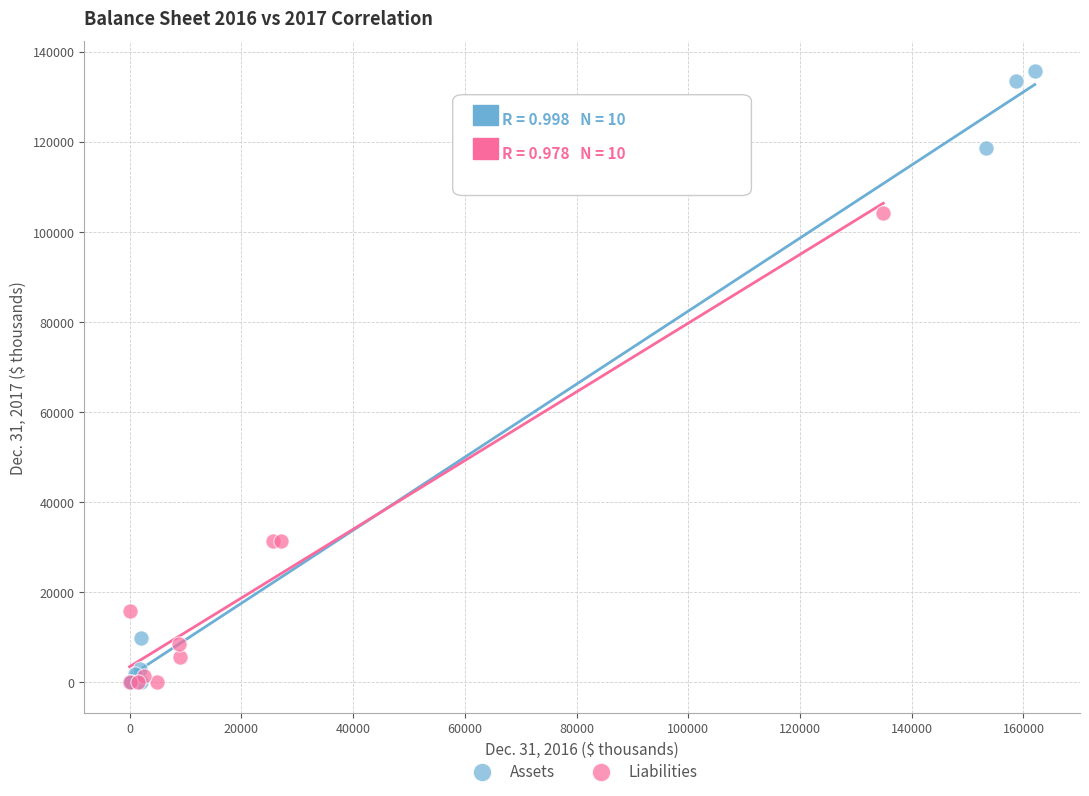

Which series has the widest spread of Y values?

Assets